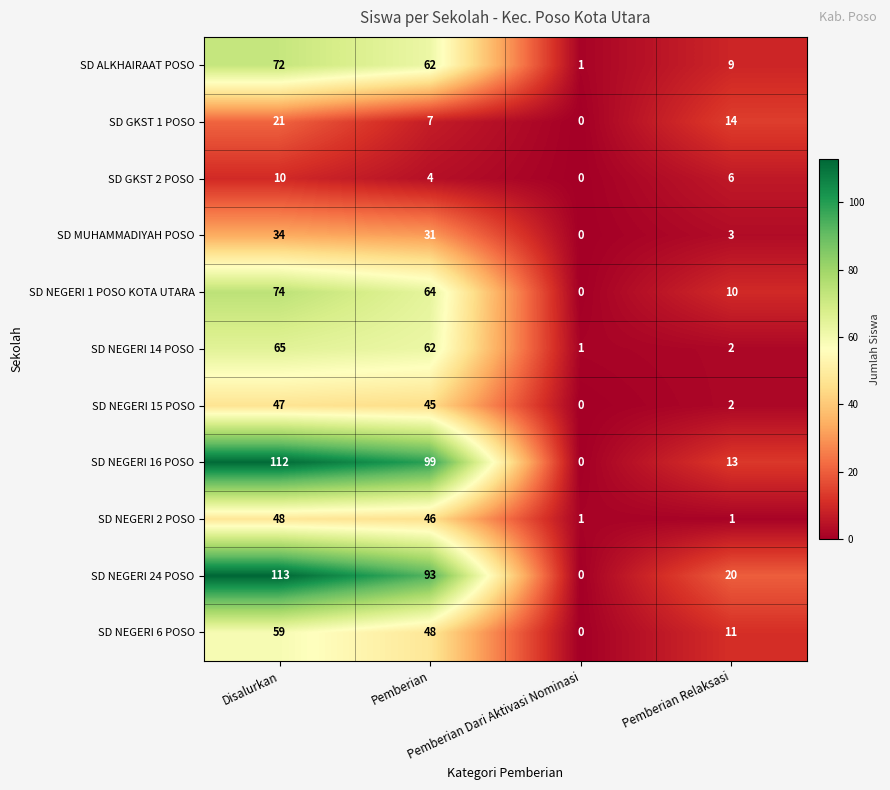

Count the SD GKST 2 POSO values in the range 4 to 10.

3